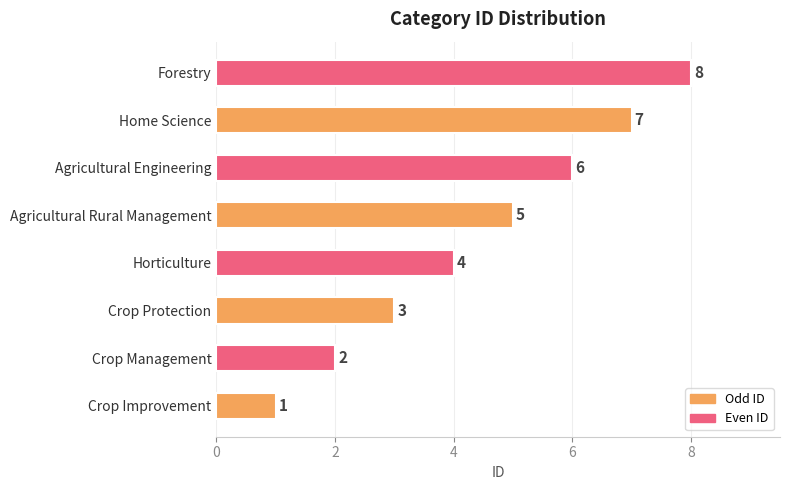

At which label is the value closest to 4?

Horticulture